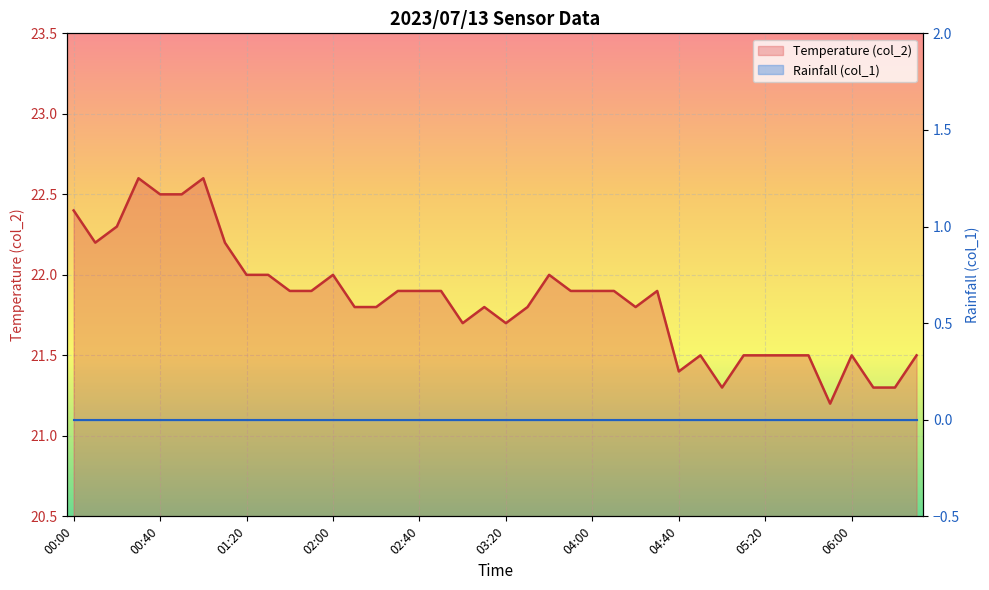

At which category does the chart reach its minimum across all series?

05:50